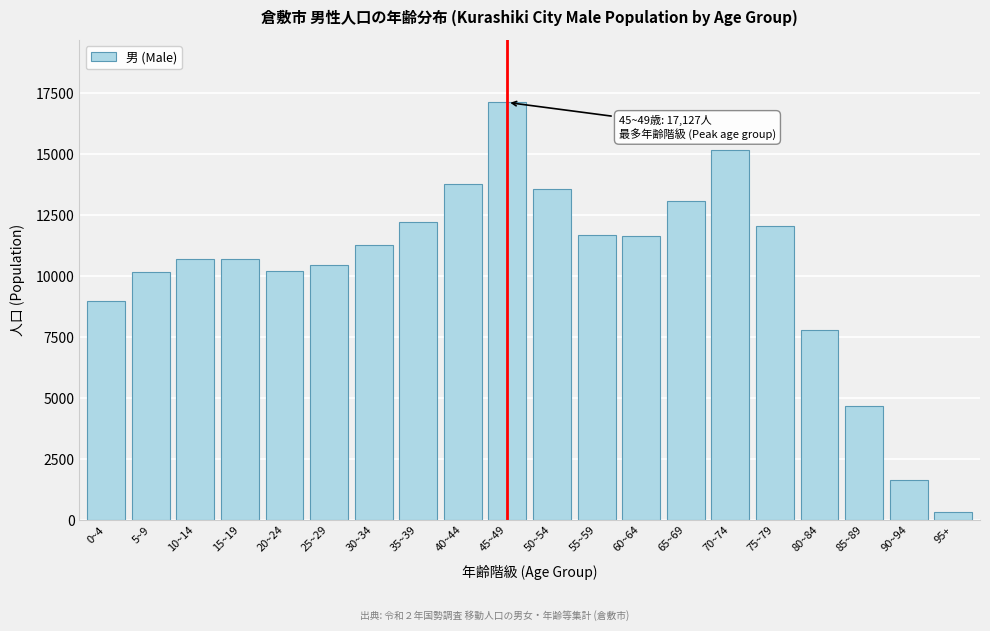

The value at 80~84 is 7794. True or false?

True